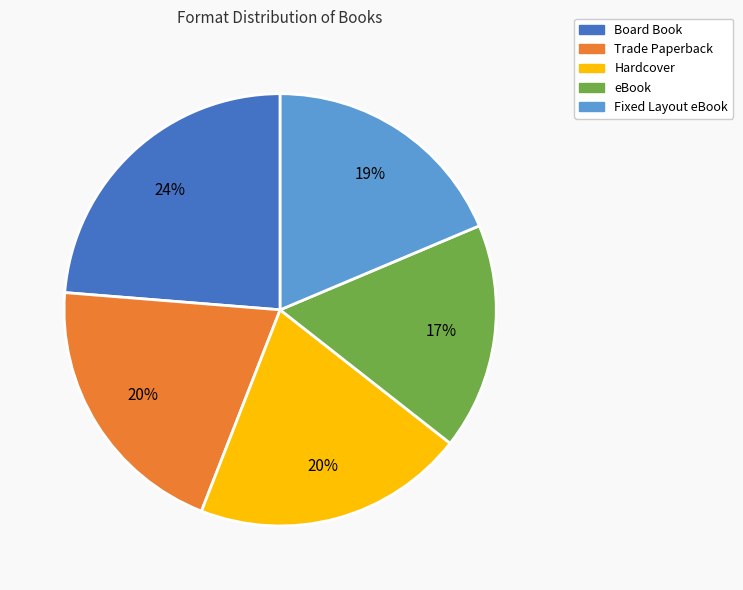

Between eBook and Board Book, which is larger?

Board Book